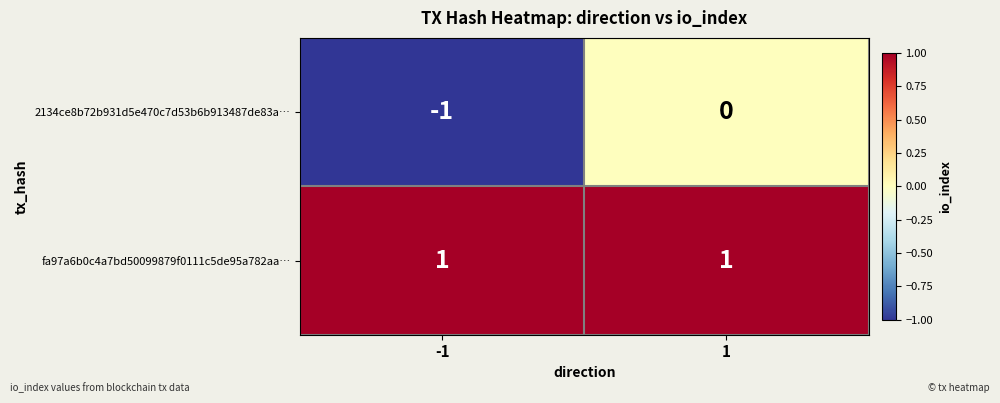

Reading left to right, list all the values displayed in this chart.

2134ce8b72b931d5e470c7d53b6b913487de83a…: -1	0
fa97a6b0c4a7bd50099879f0111c5de95a782aa…: 1	1